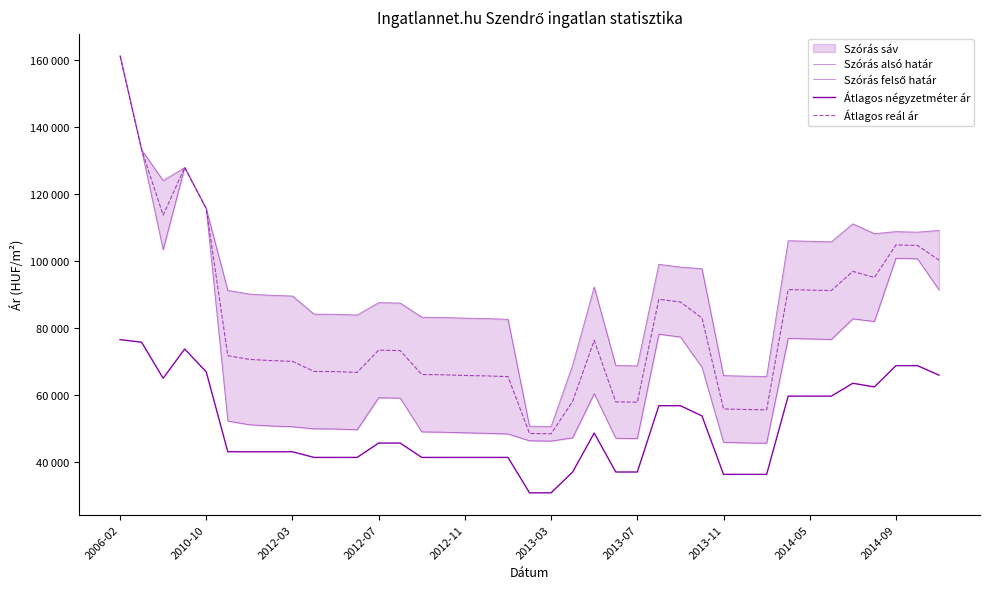

Which category has the highest value in the Átlagos reál ár series?

2006-02